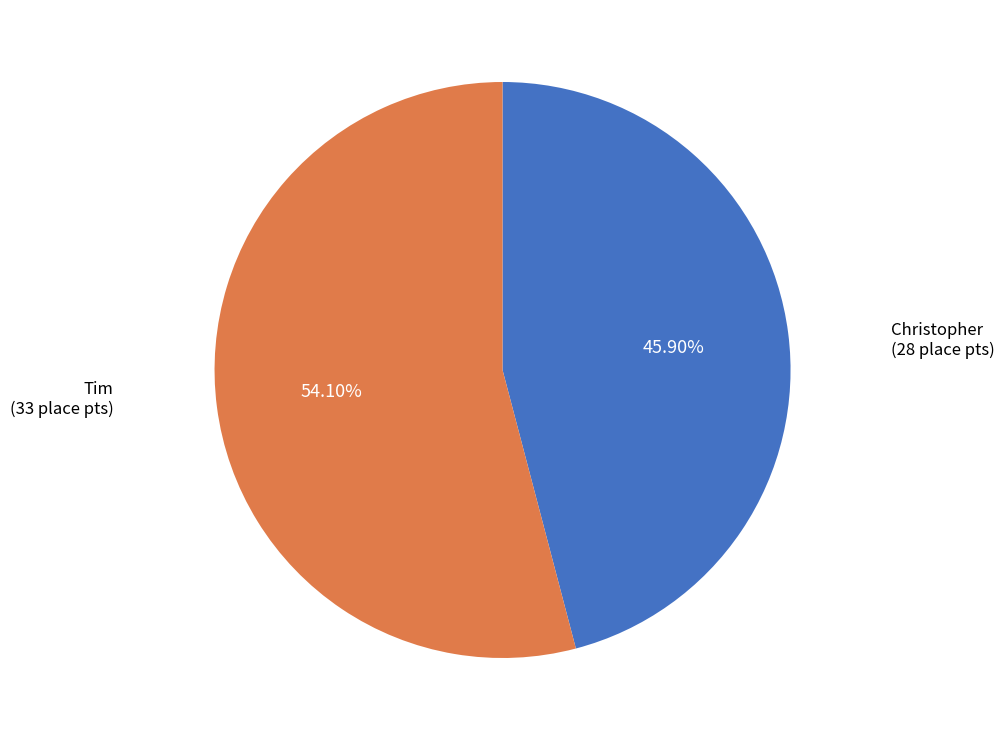

Is there a majority slice in this chart?

Yes